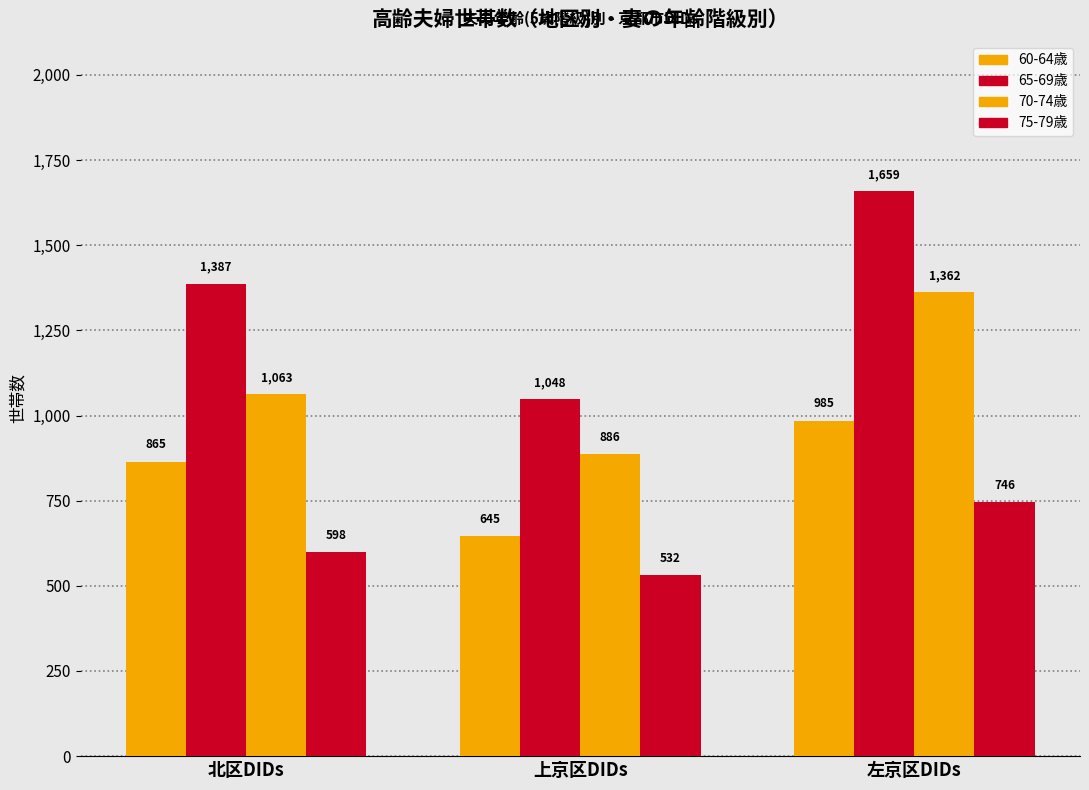

List the series in order of their peak value, lowest first.

75-79歳, 60-64歳, 70-74歳, 65-69歳